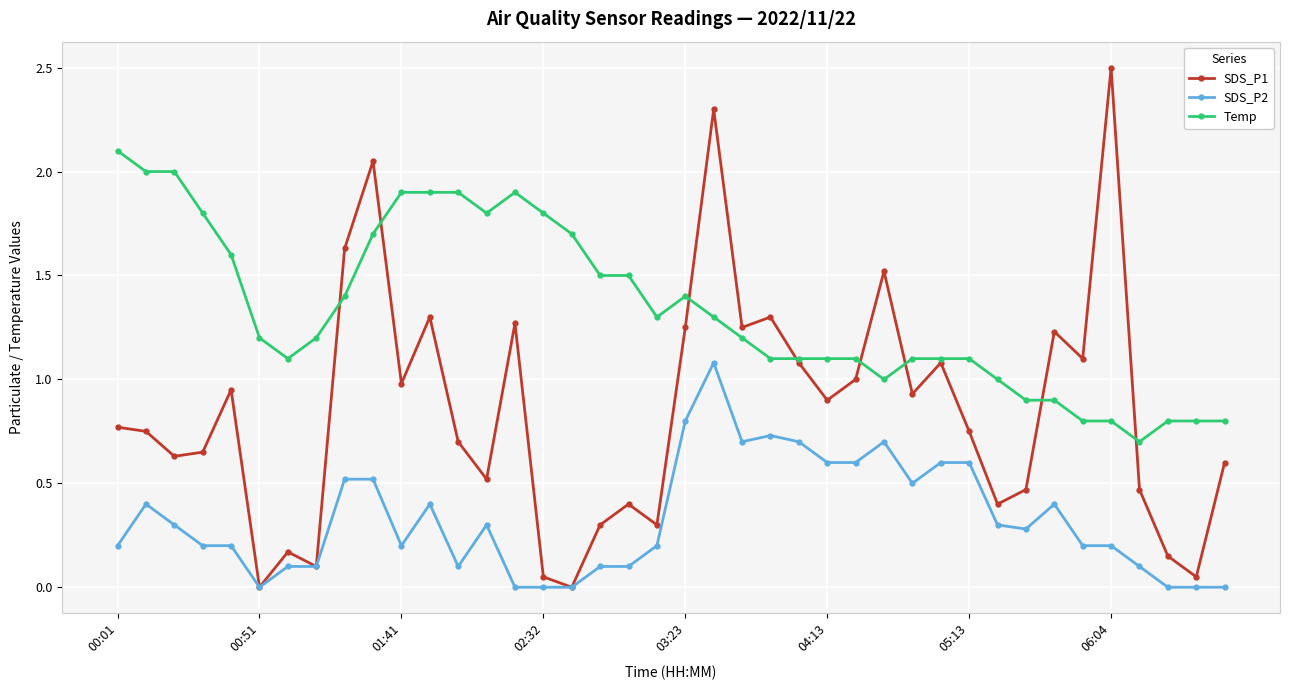

True or false: Temp has more than 1 points higher than both neighbors.

True